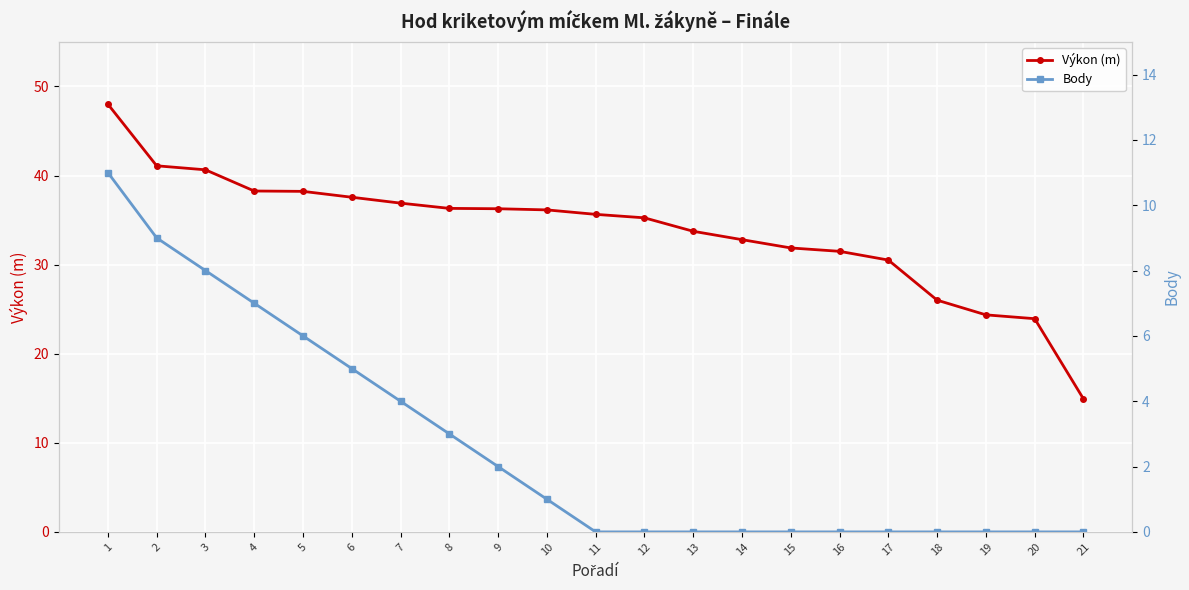

True or false: Výkon (m) and Body intersect in this chart.

False